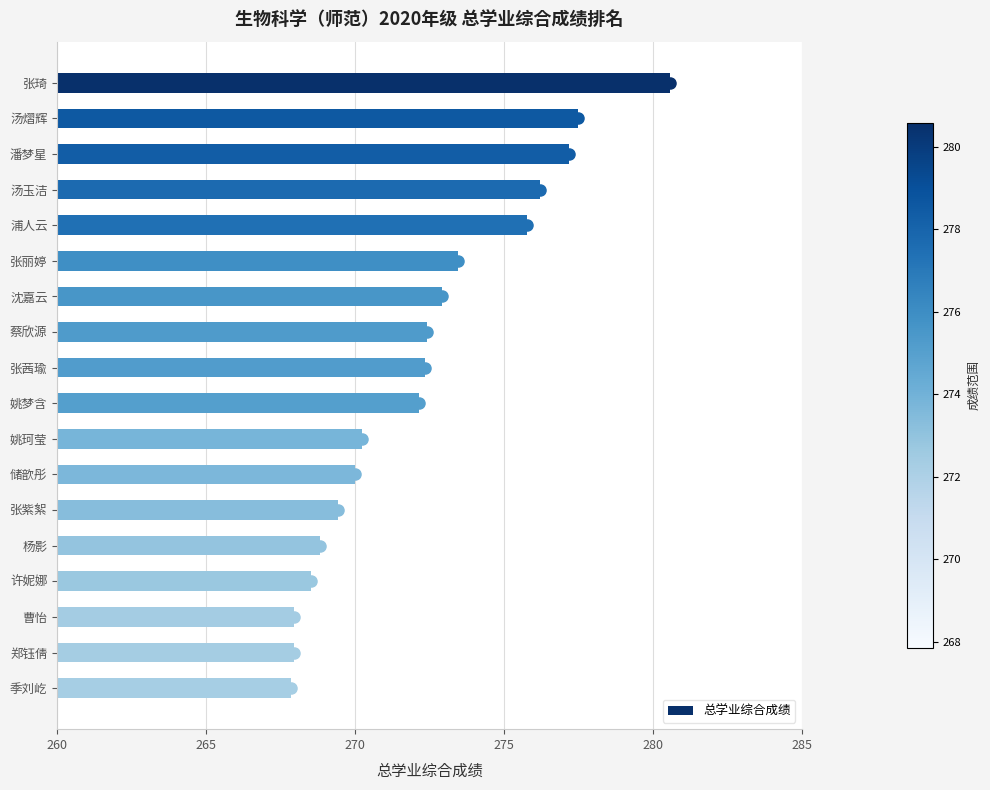

The chart shows a value of 372.9 at 杨影. True or false?

False